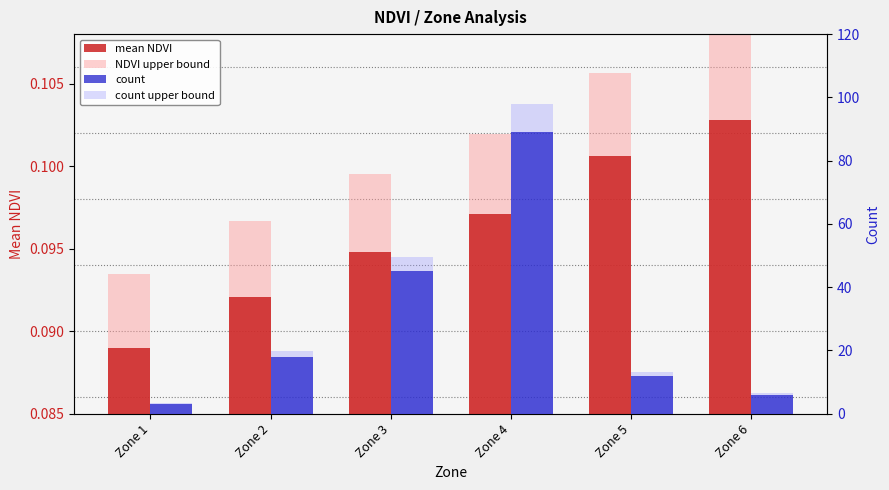

Which series has the largest range (max minus min)?

count upper bound